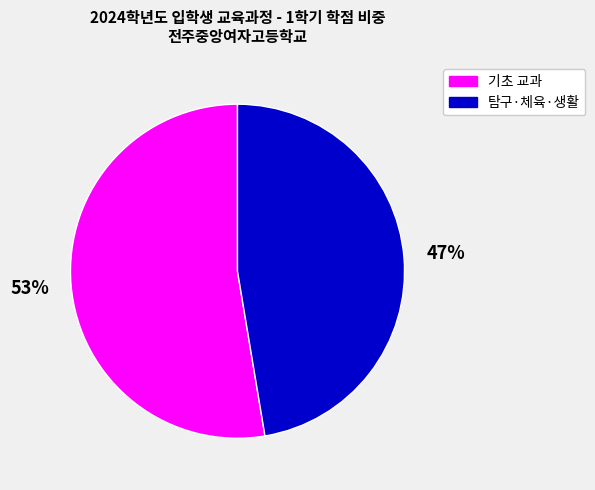

To the nearest percent, what is the average slice percentage?

50%